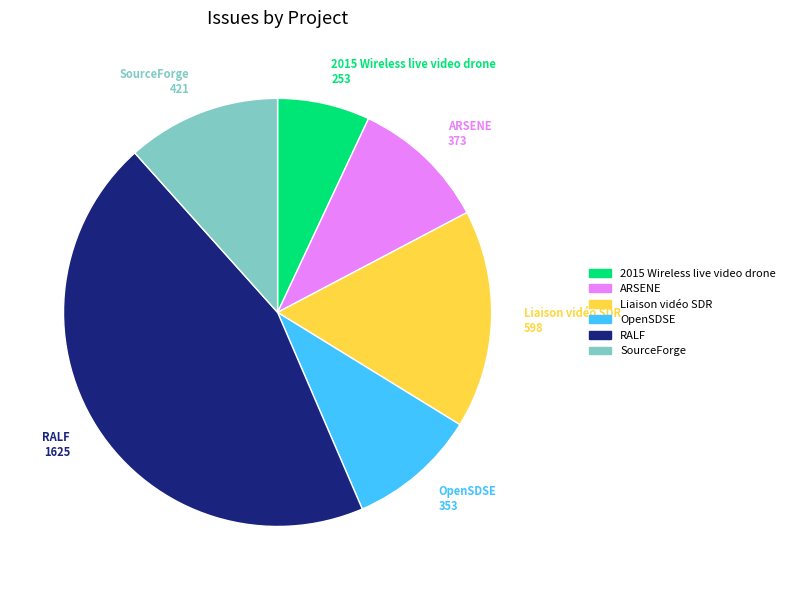

Is there any slice that represents more than half of the pie?

No